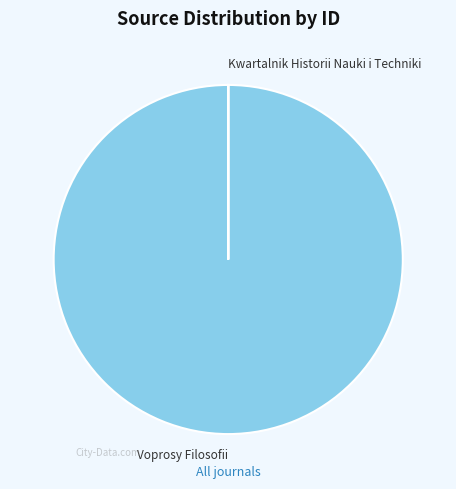

Is it true that Voprosy Filosofii is 90% of the pie?

False